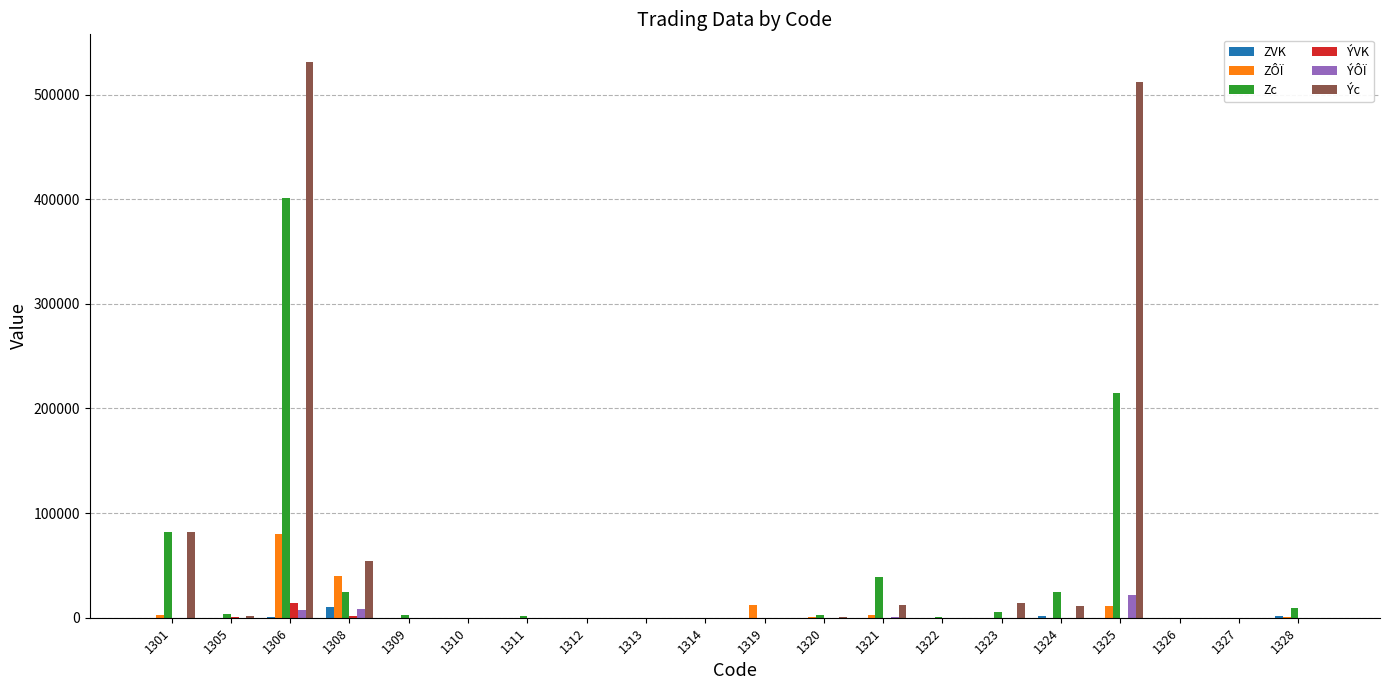

What is the sum of all ZVK values?

14400